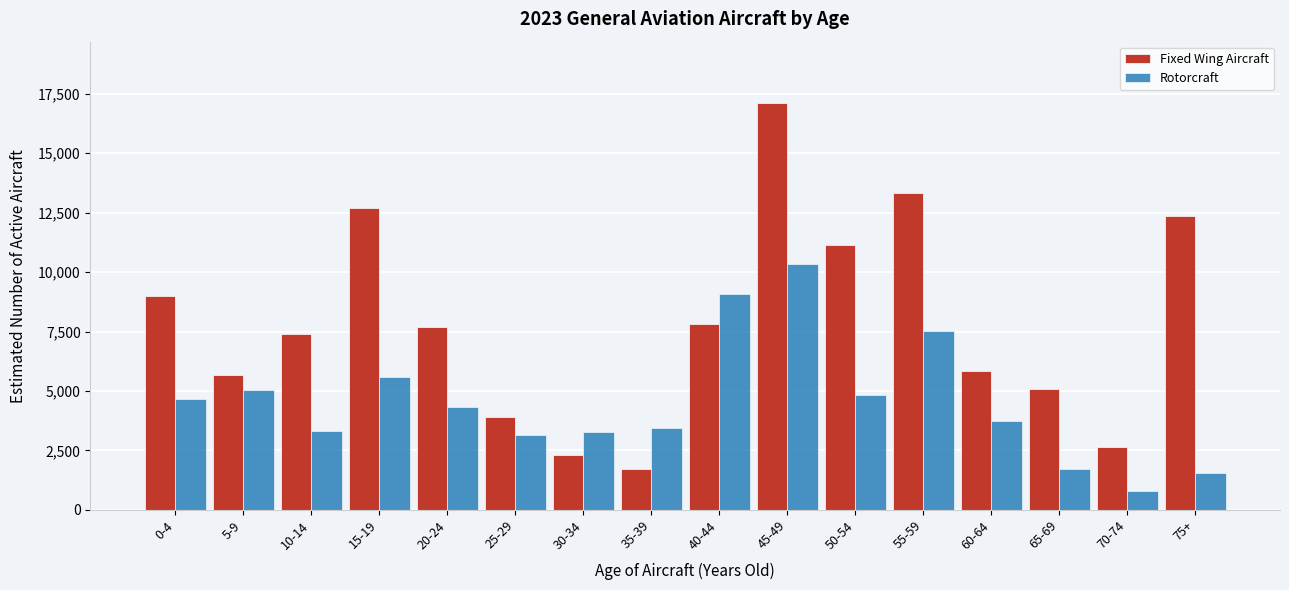

Is the value of Rotorcraft at 60-64 greater than the value of Fixed Wing Aircraft at 10-14?

No